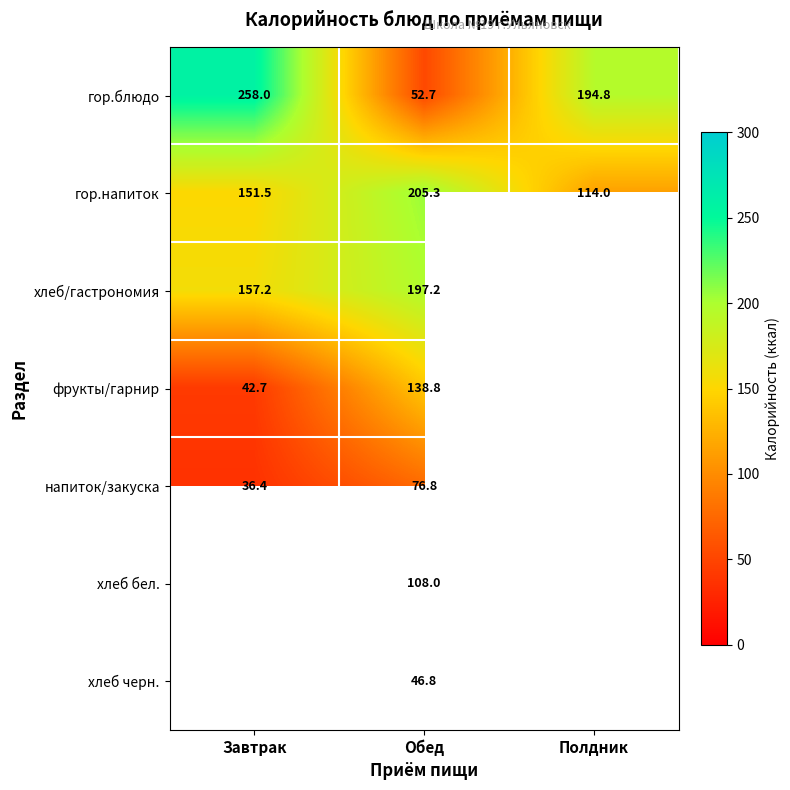

Rank the categories by гор.напиток value from highest to lowest.

Обед, Завтрак, Полдник